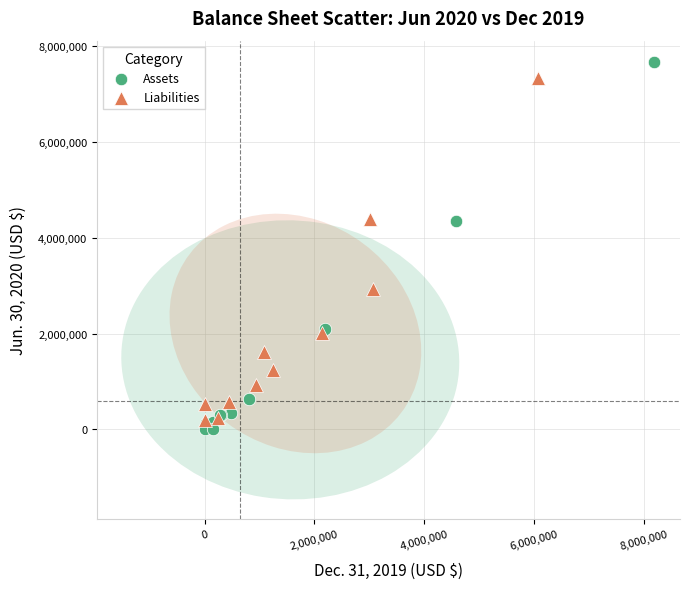

Which series has the largest Y range (max minus min)?

Assets